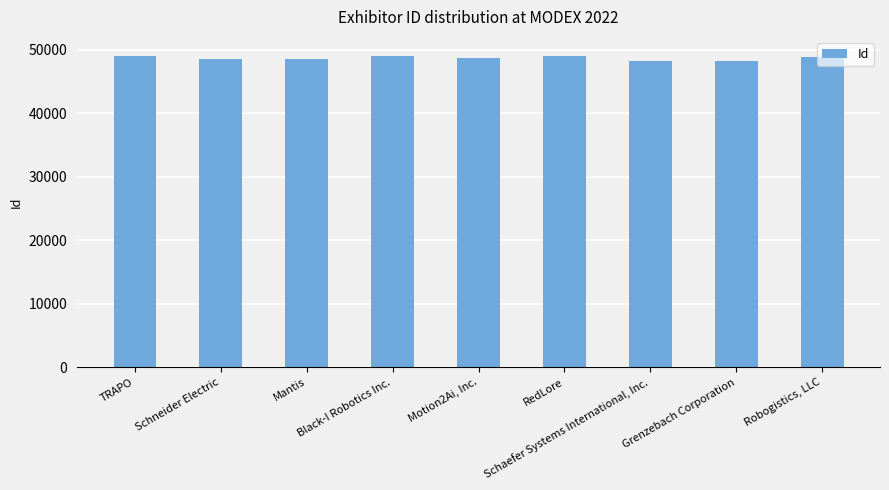

What is the ratio of the value at Schneider Electric to the value at RedLore?

1.0